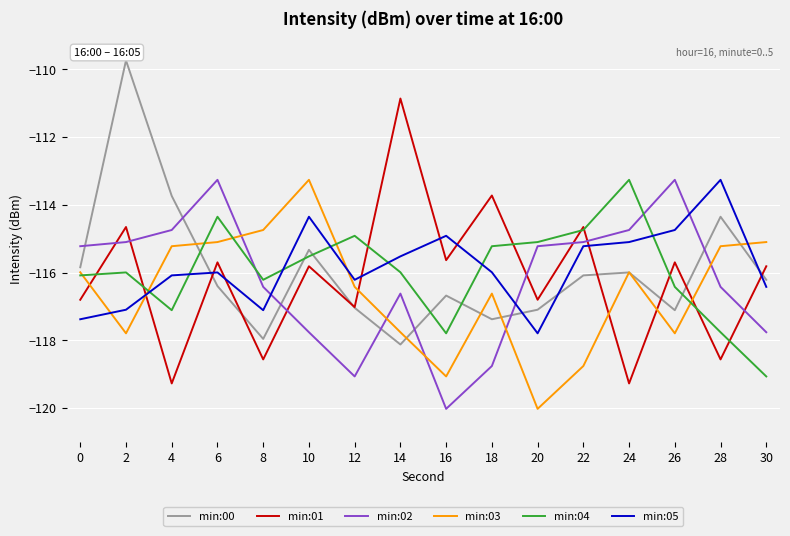

What is the spread (max minus min) of values at 22?

4.1